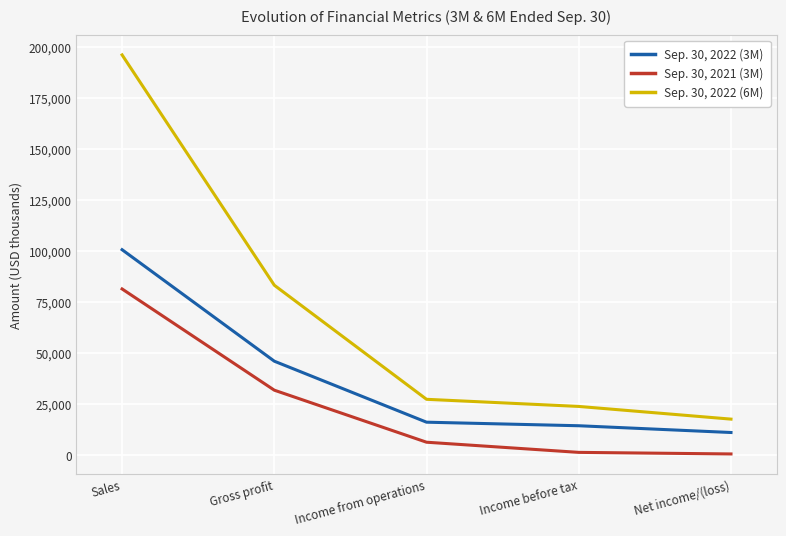

What are all the series names shown in the legend?

Sep. 30, 2022 (3M), Sep. 30, 2021 (3M), Sep. 30, 2022 (6M)